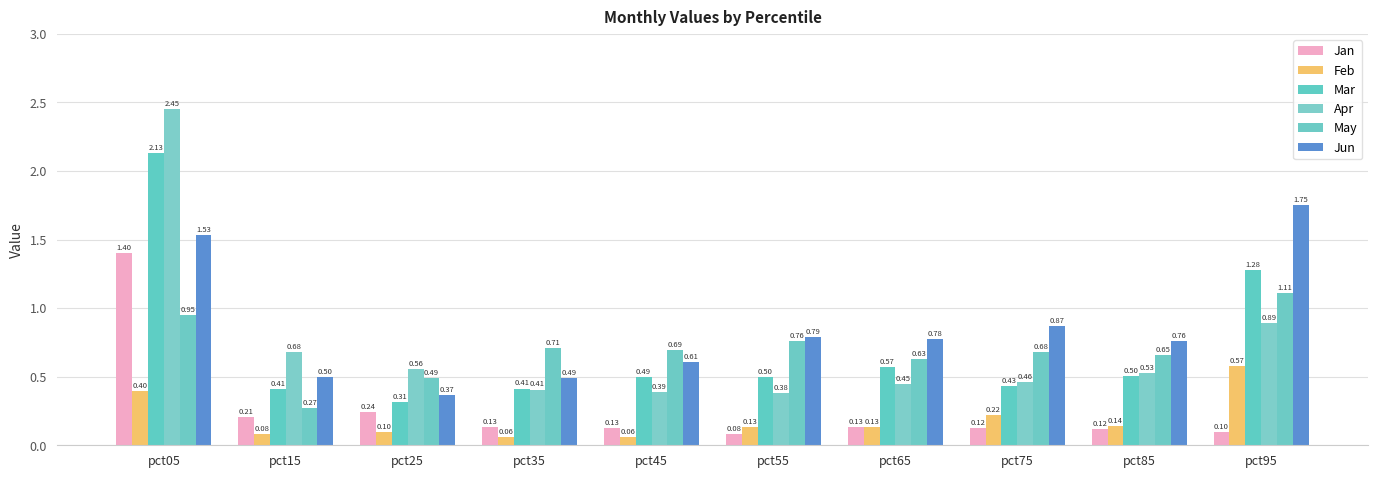

The value of May at pct05 is 1.3. True or false?

False